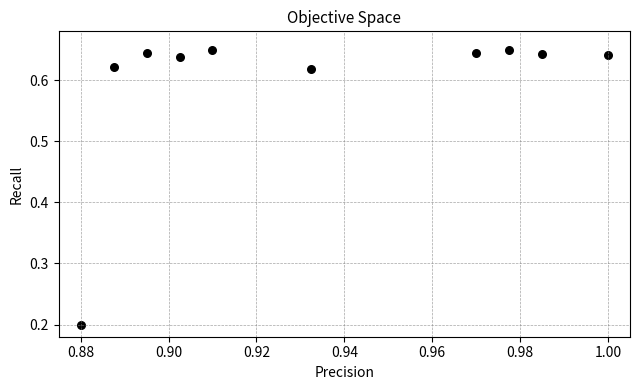

What is the average X value?

0.9